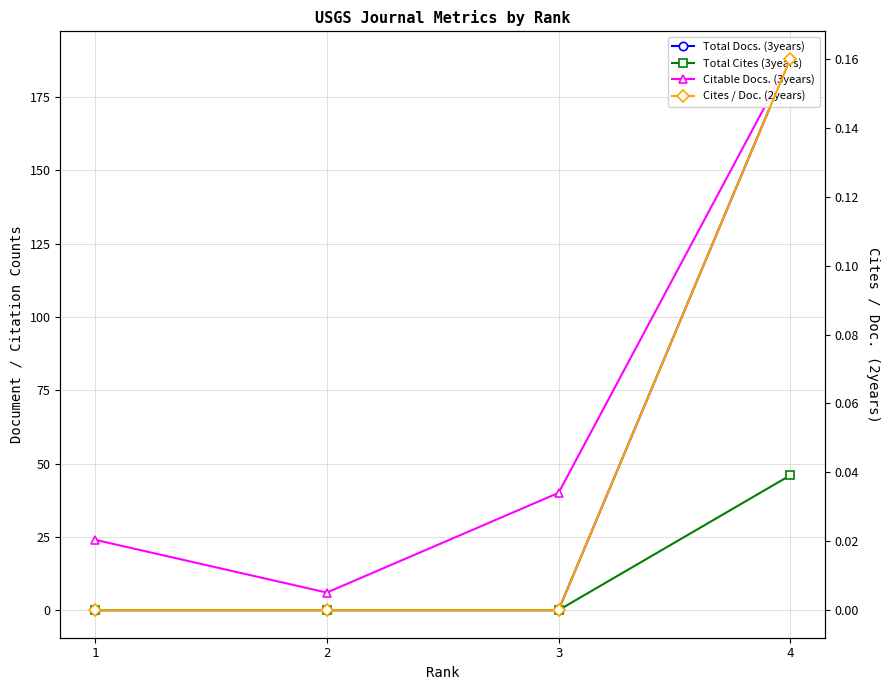

What are all the series names shown in the legend?

Total Docs. (3years), Total Cites (3years), Citable Docs. (3years), Cites / Doc. (2years)